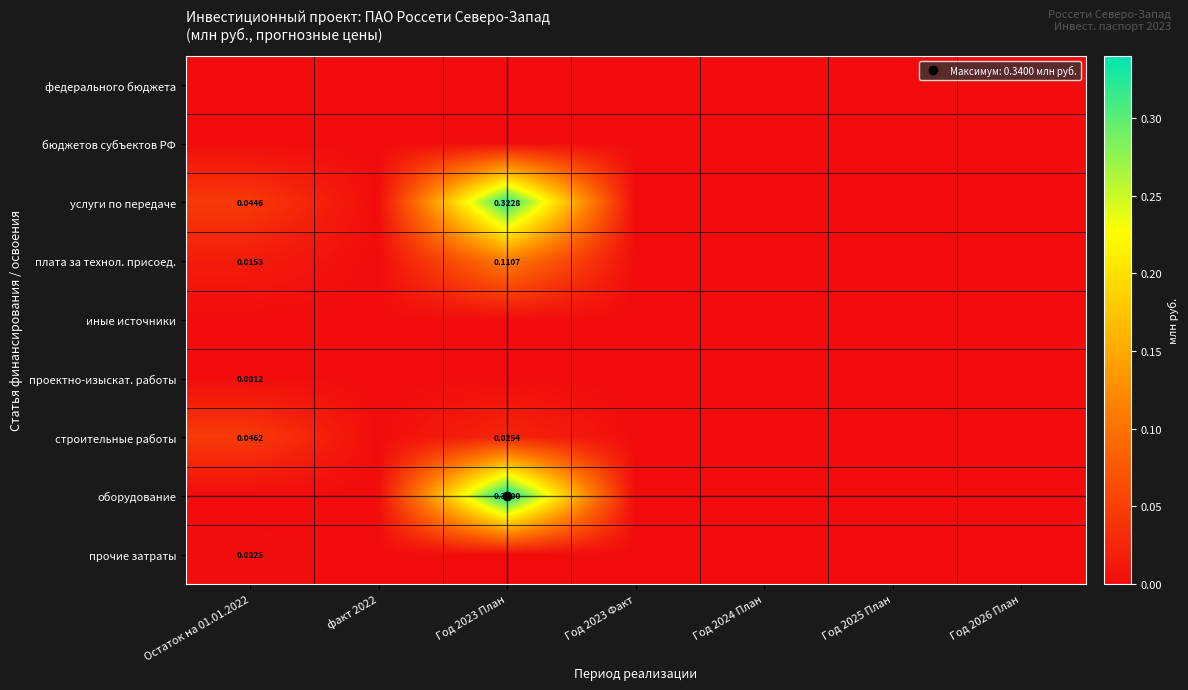

Rank the series at Год 2023 Факт from lowest to highest value.

федерального бюджета, бюджетов субъектов РФ, услуги по передаче, плата за технол. присоед., иные источники, проектно-изыскат. работы, строительные работы, оборудование, прочие затраты